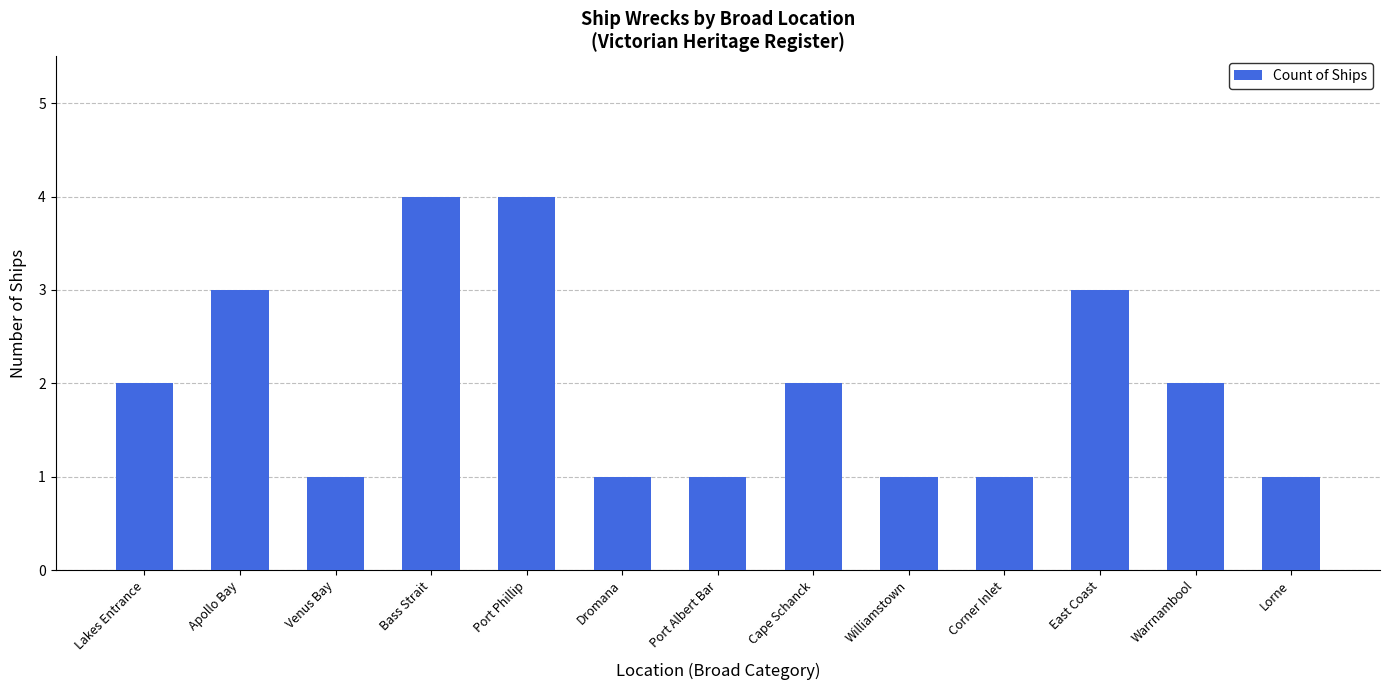

Count the values in the range 1 to 3.

11